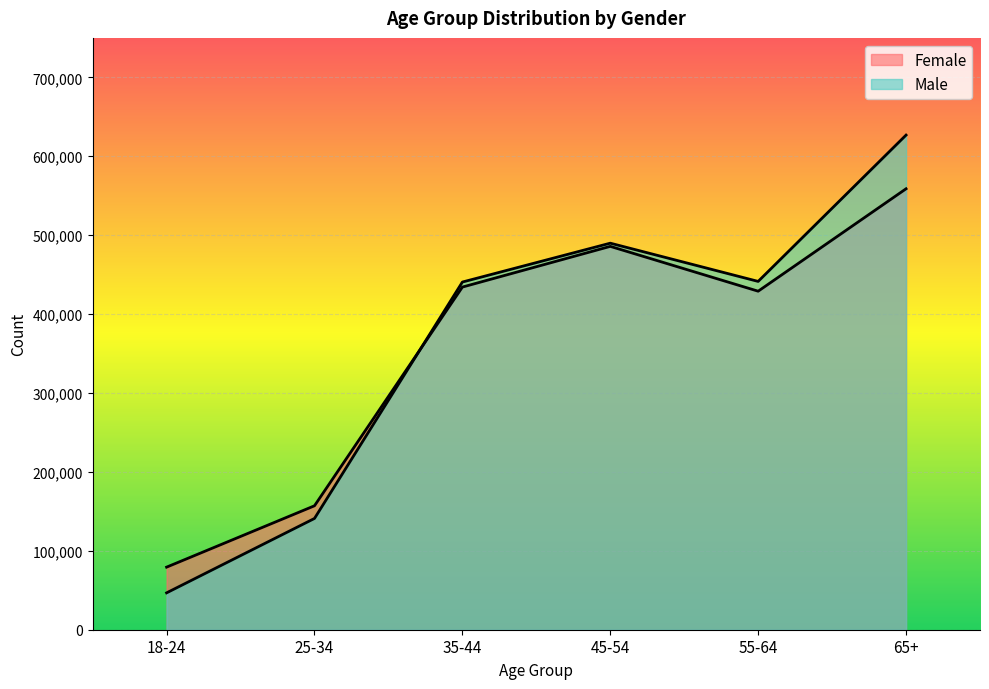

How many series are shown in this chart?

2